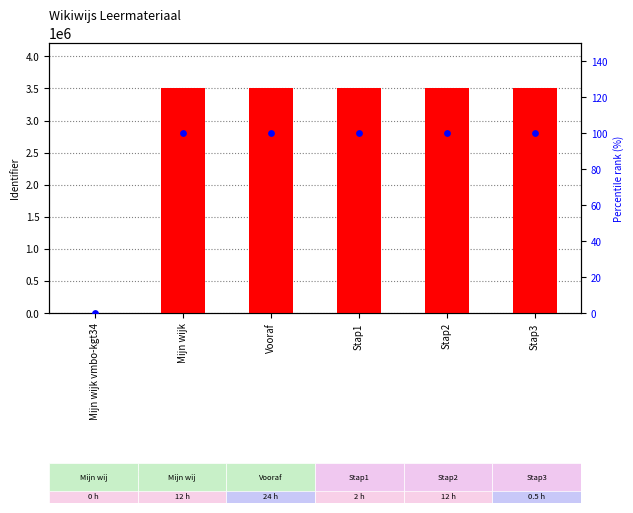

What are all the series names shown in the legend?

Identifier, percentile rank within the sample